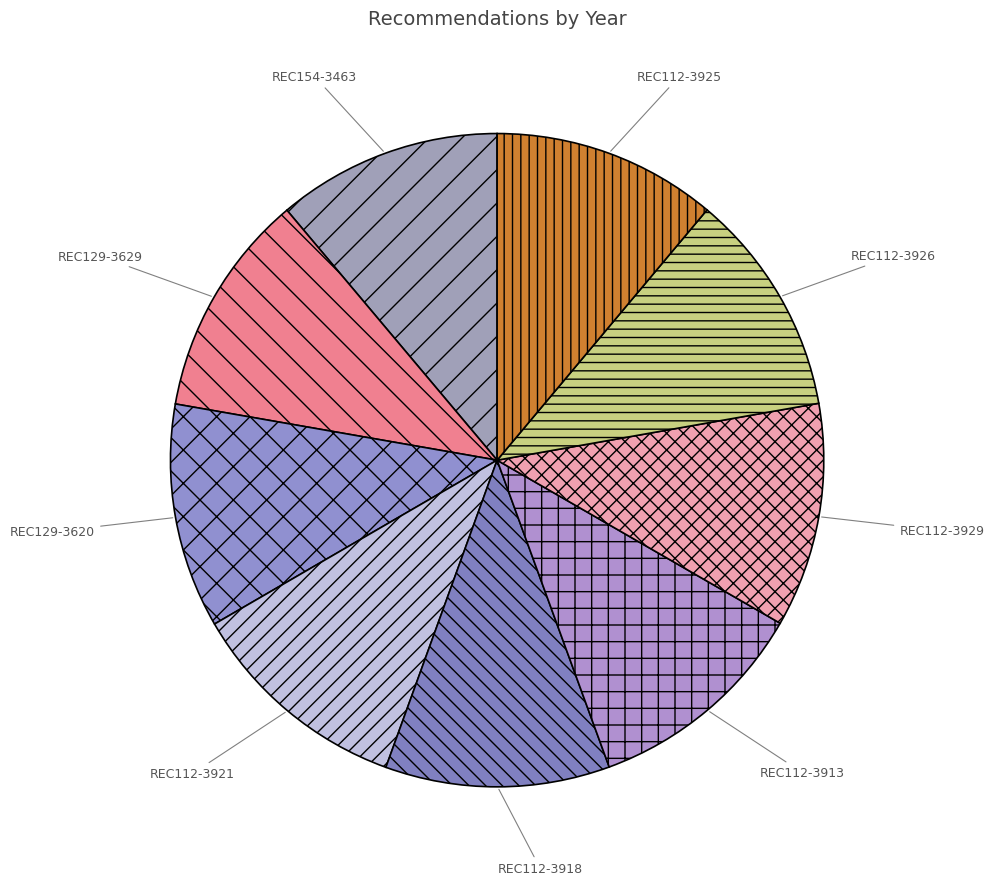

What is the ratio of the value at REC112-3913 to the value at REC129-3620?

1.0